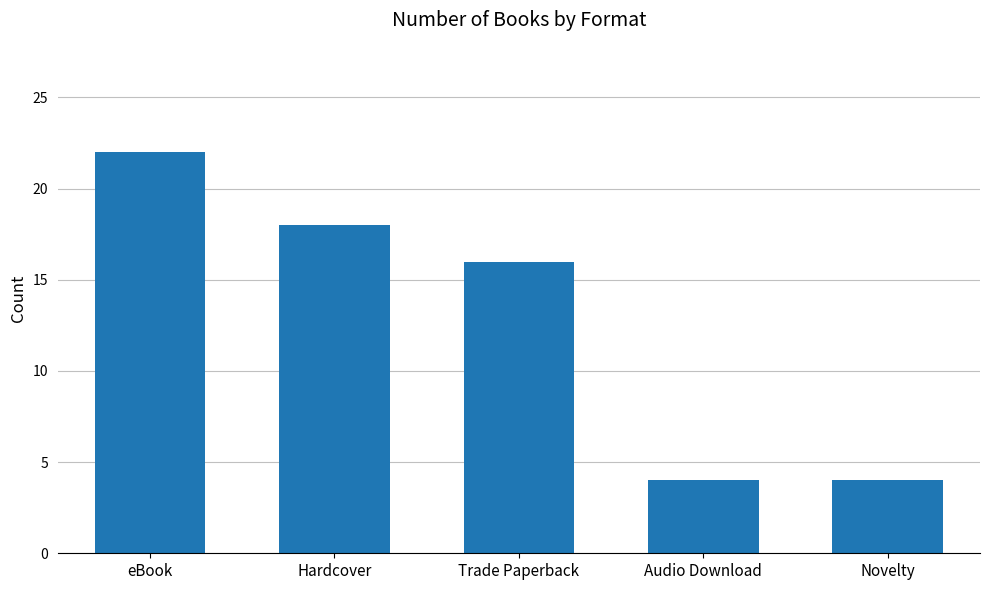

True or false: the data shows 4 at Audio Download.

True